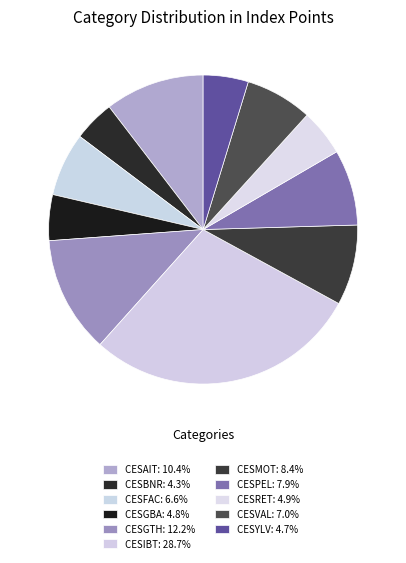

Count the number of slices in the pie.

11